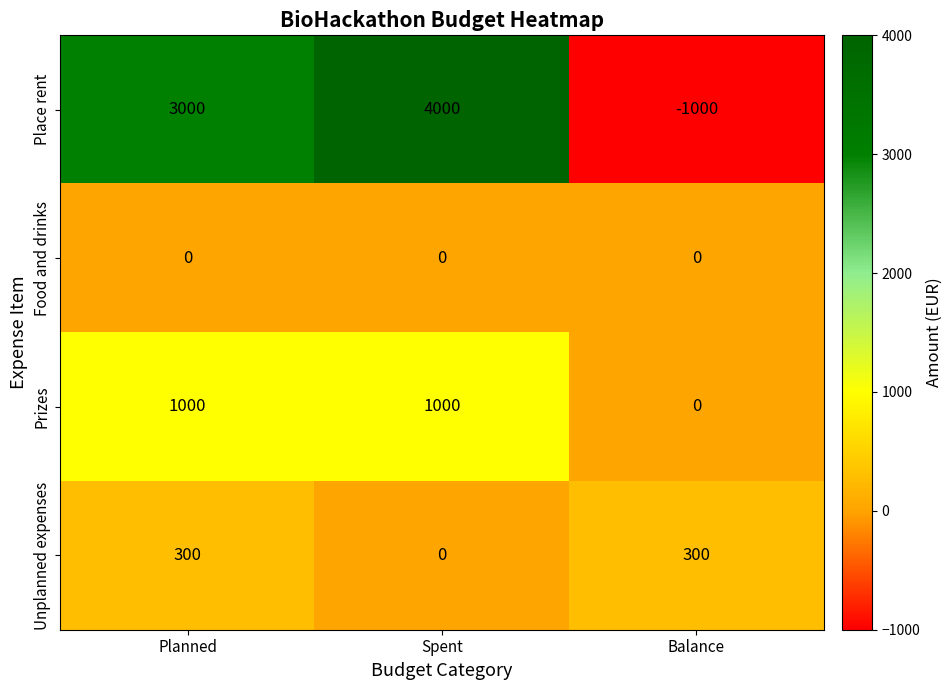

Between Planned and Spent, which series saw the biggest shift?

Place rent